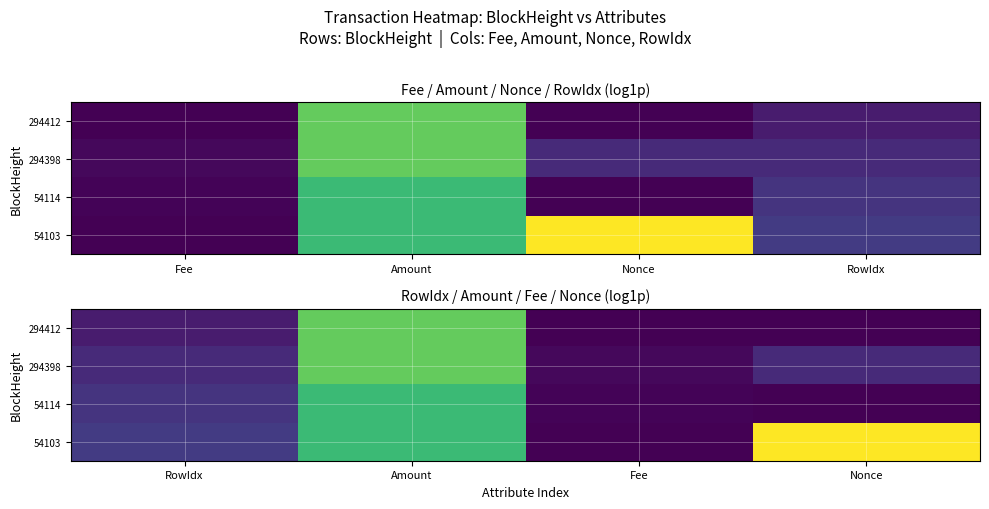

At how many categories does at least one series exceed 2?

2